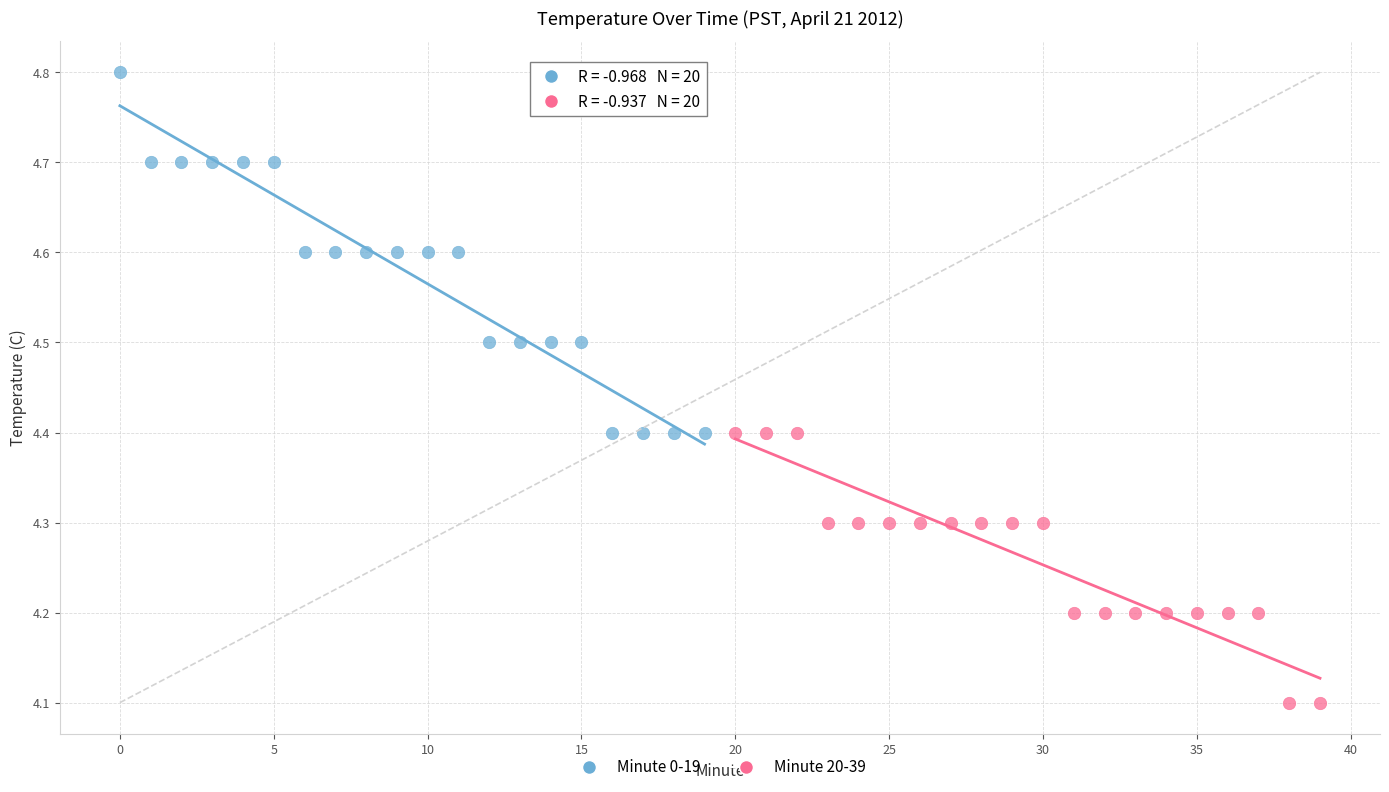

Which series contains the lowest Y value?

Minute 20-39